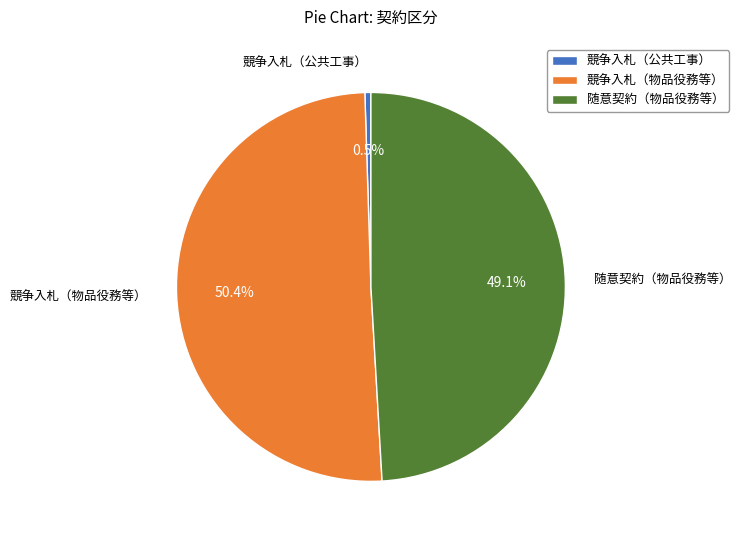

What percentage is the 競争入札（物品役務等） slice, to the nearest percent?

50%